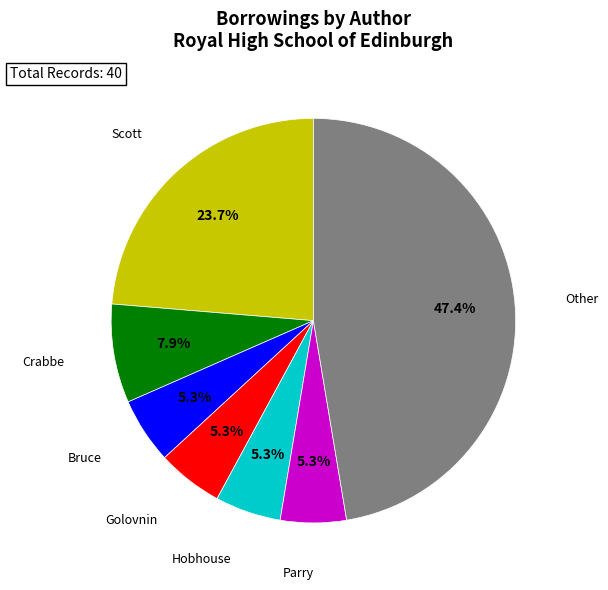

To the nearest percent, what is the average slice percentage?

14%